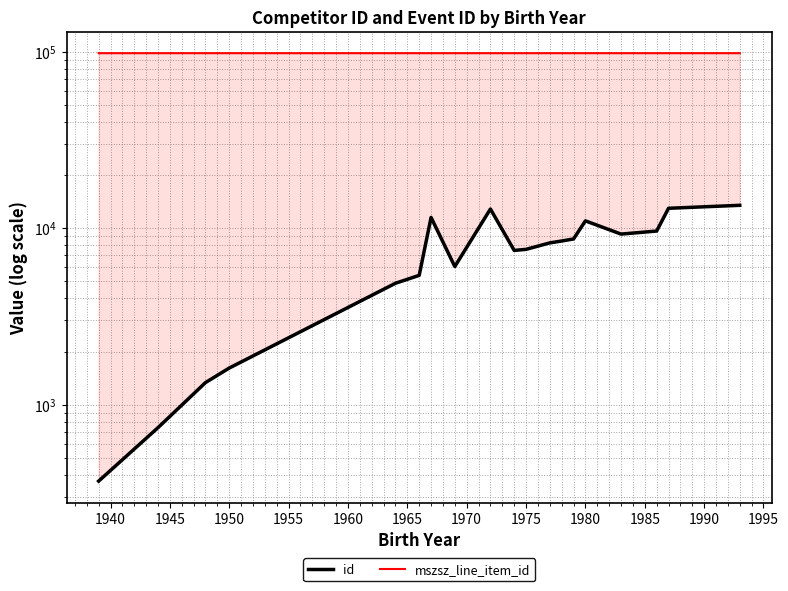

What is the maximum value shown in the chart?

97880.0